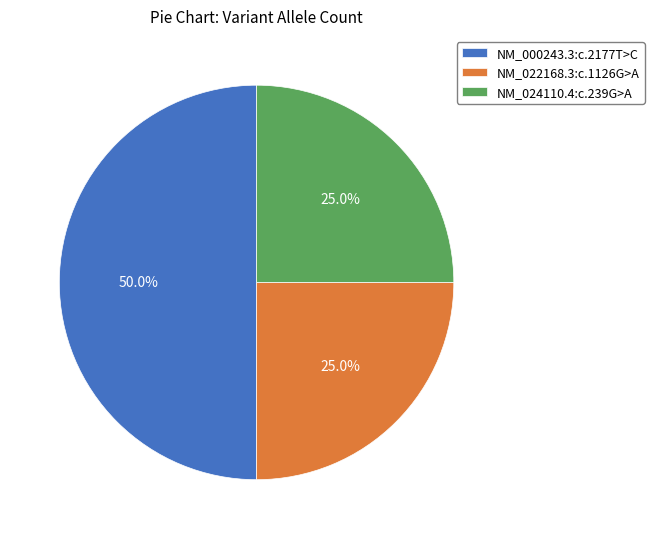

How many segments does this pie chart have?

3